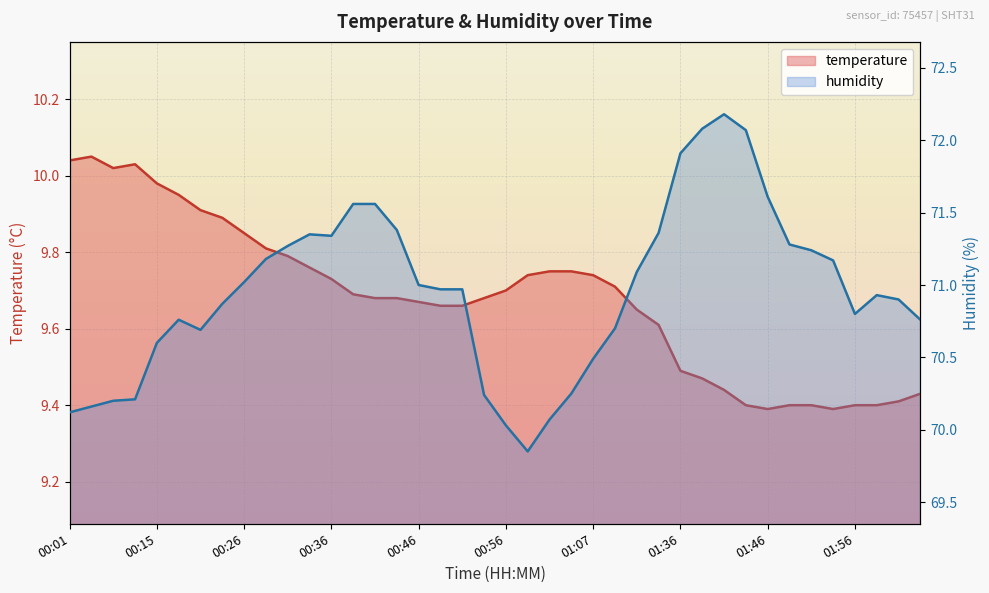

At which category does humidity reach its first local peak?

00:18